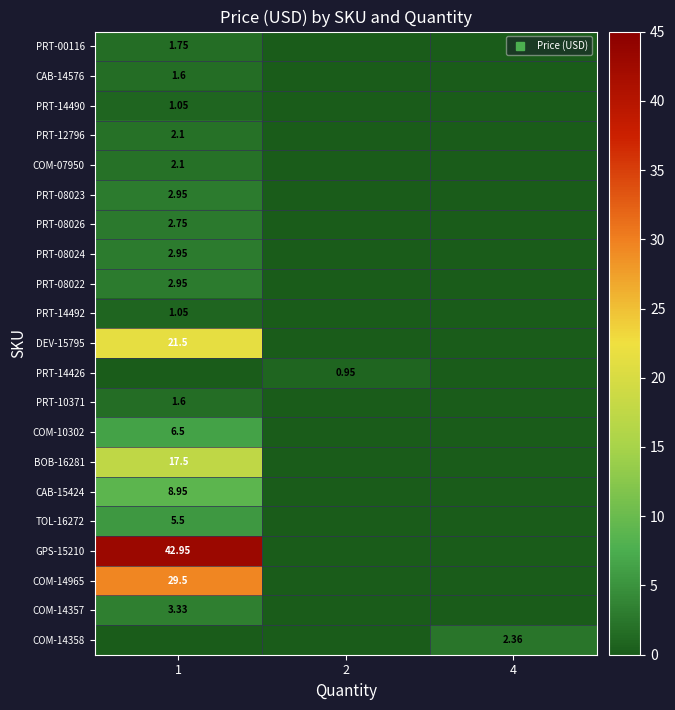

At how many categories does at least one series exceed 22?

1